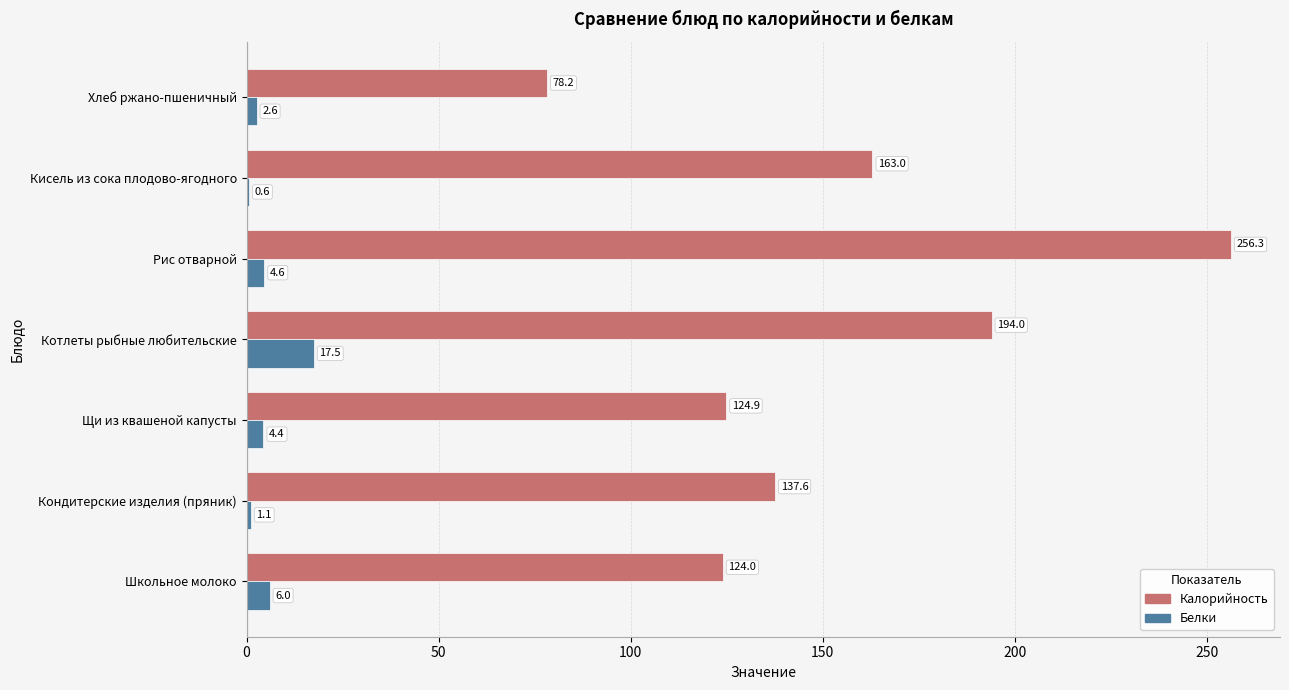

Which series has the largest total across all categories?

Калорийность